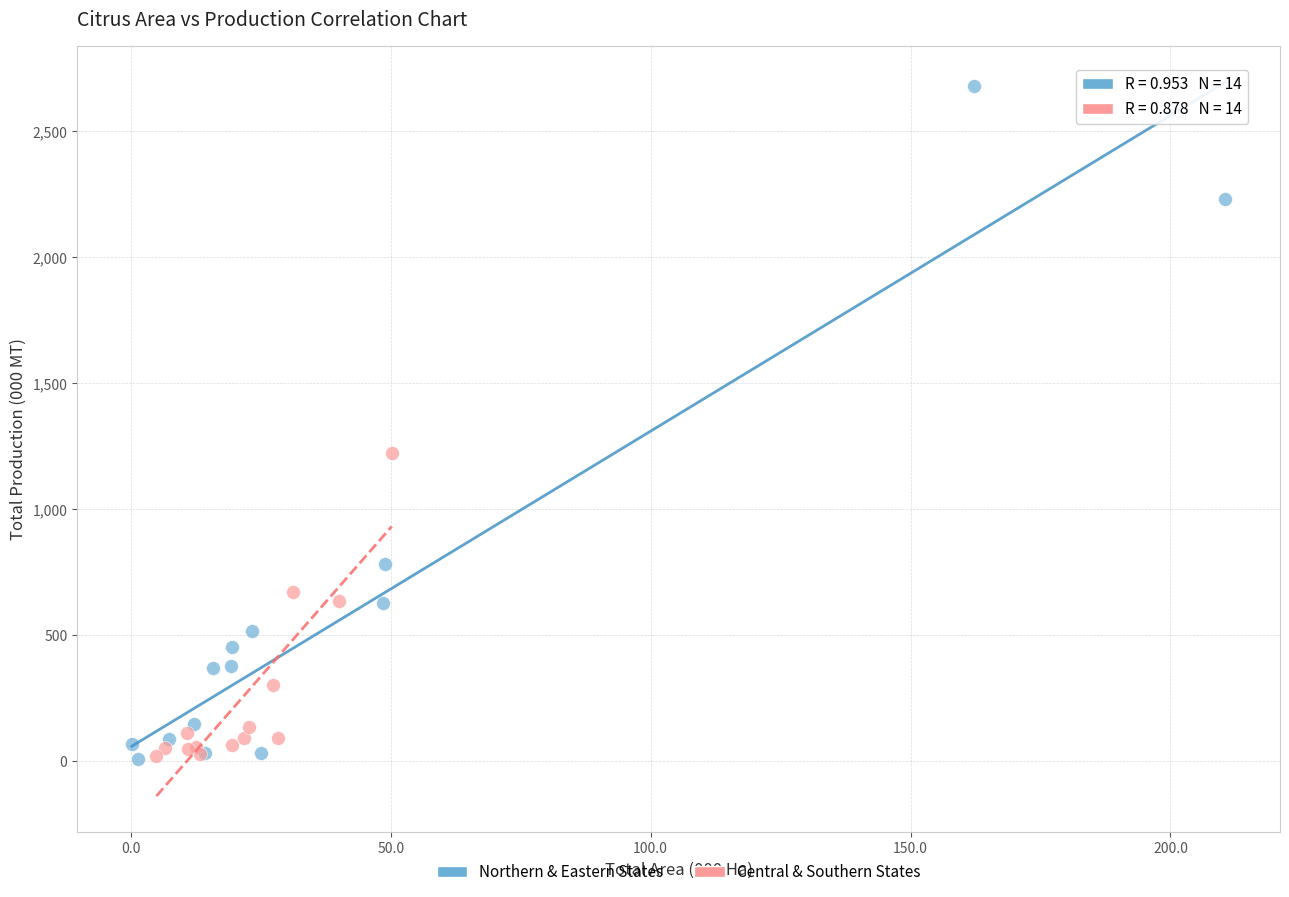

Which series reaches the maximum Y coordinate?

Northern & Eastern States